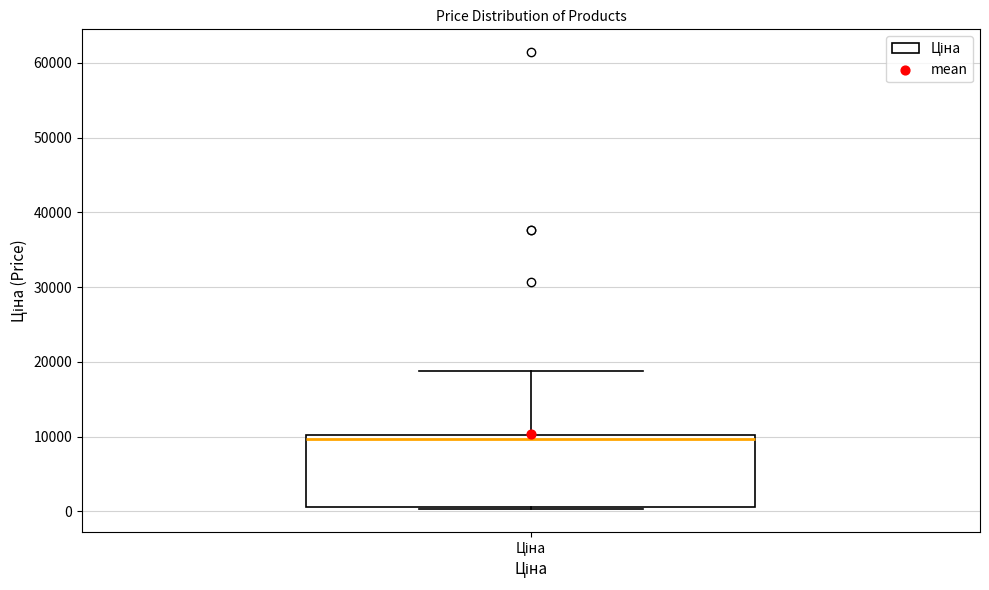

Read this box plot against the y-axis: the position of the median line, the range covered by the box, and the ends of both whiskers. The values are not printed on the chart, so give them approximately, as read against the axis.

median 10000 (just below the box's upper edge), box 1000 to 10000, whiskers 0 to 19000